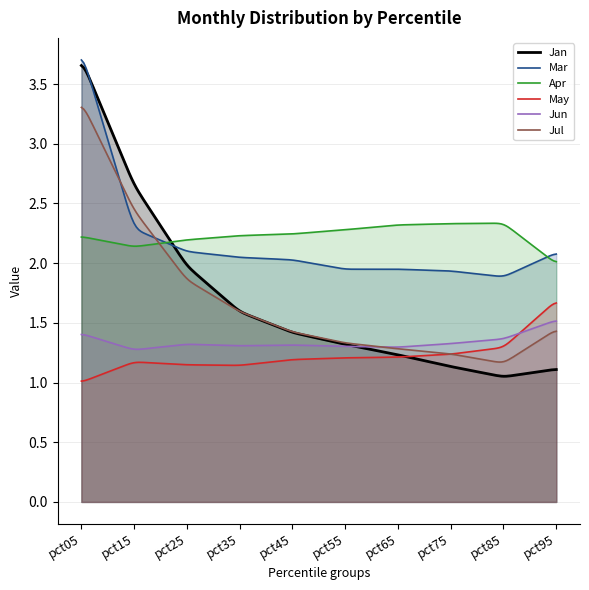

How many lines are shown in the chart?

6